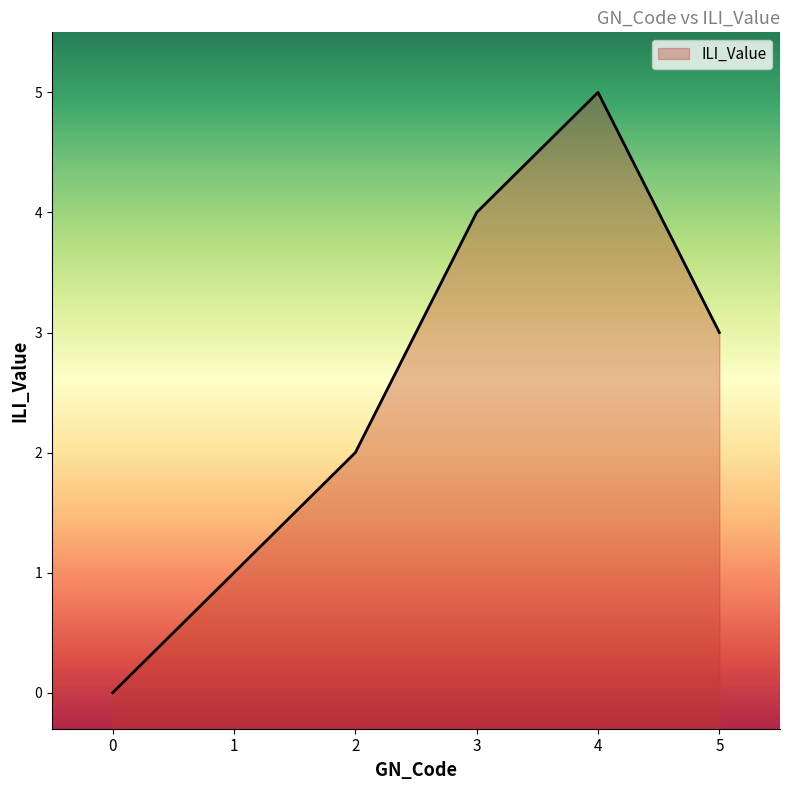

Rank the categories by value from highest to lowest.

4, 3, 5, 2, 1, 0